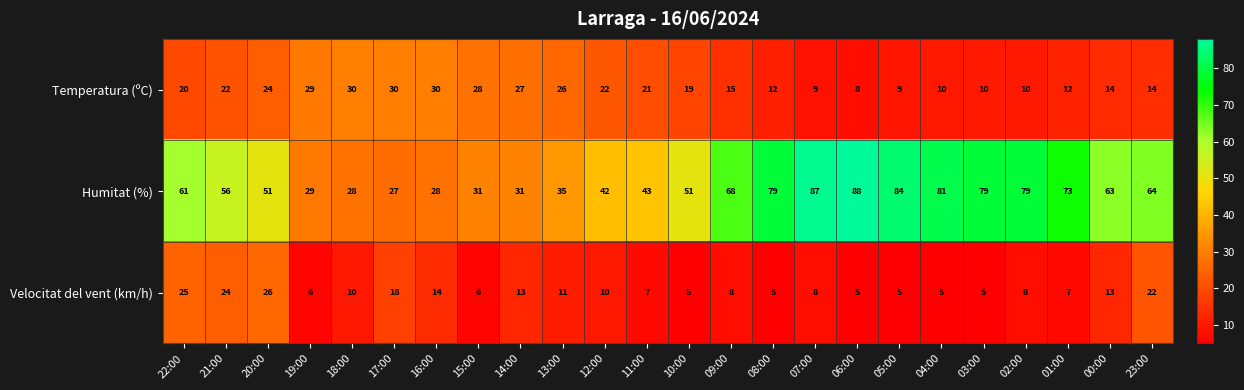

The Temperatura (ºC) series shows 6 at 18:00. True or false?

False